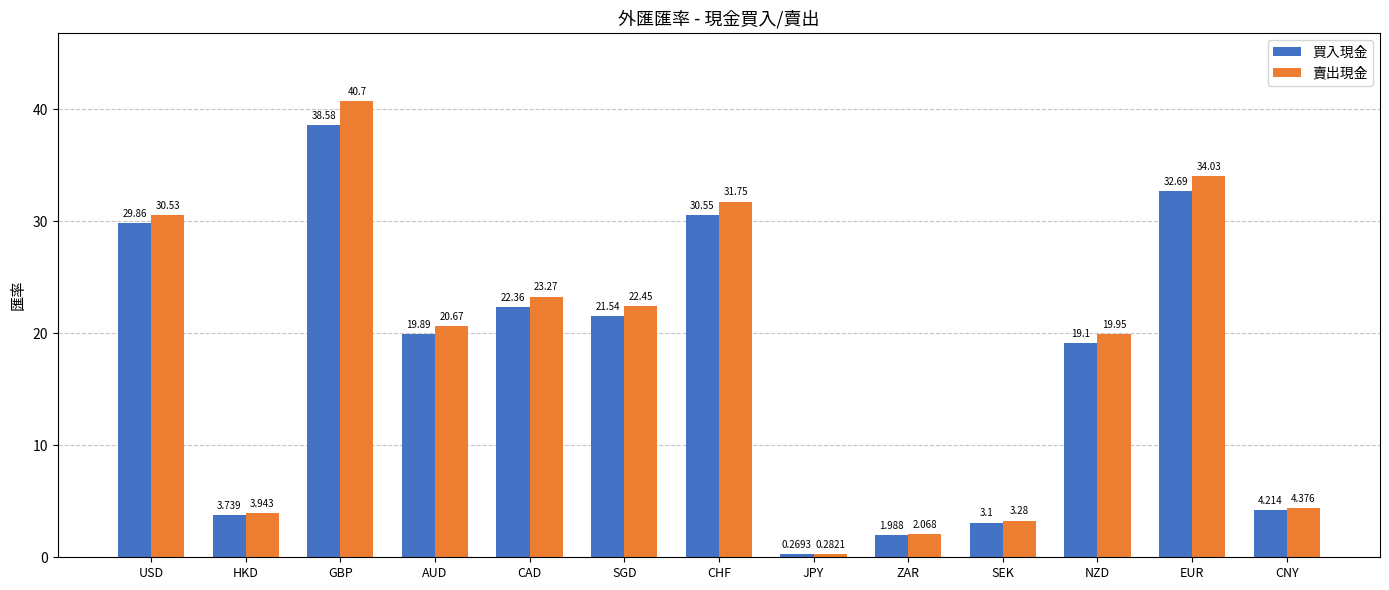

What position from the right is CAD?

9